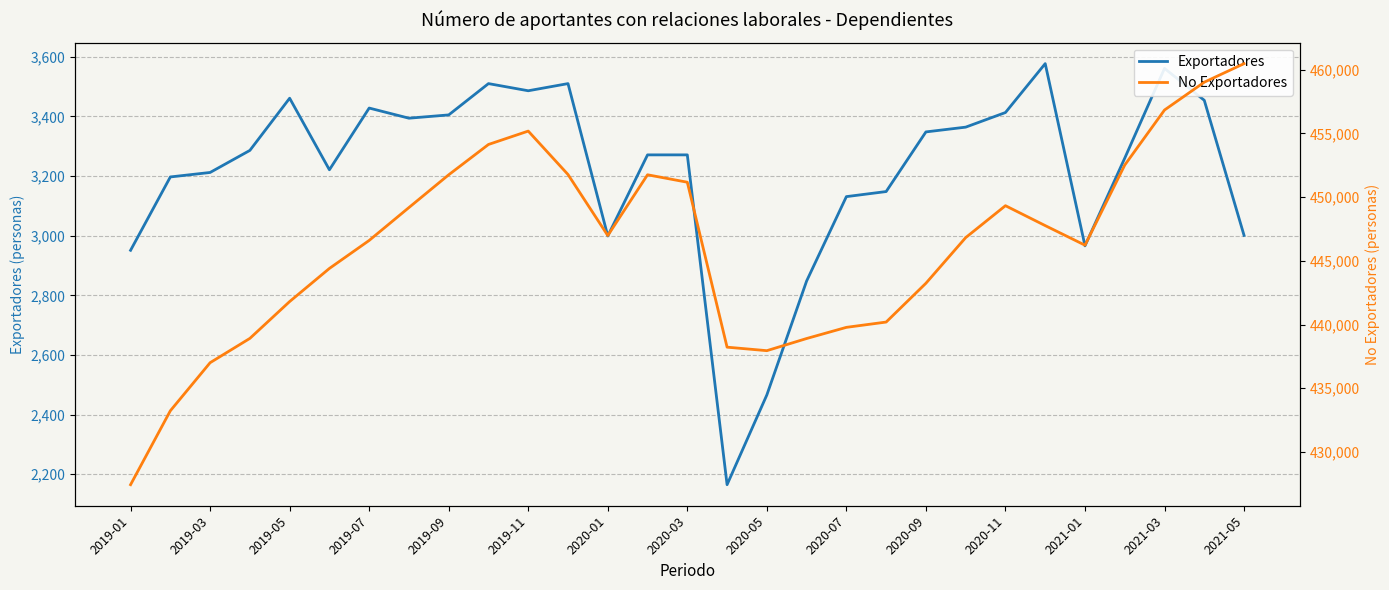

Which series has the largest range (max minus min)?

No Exportadores